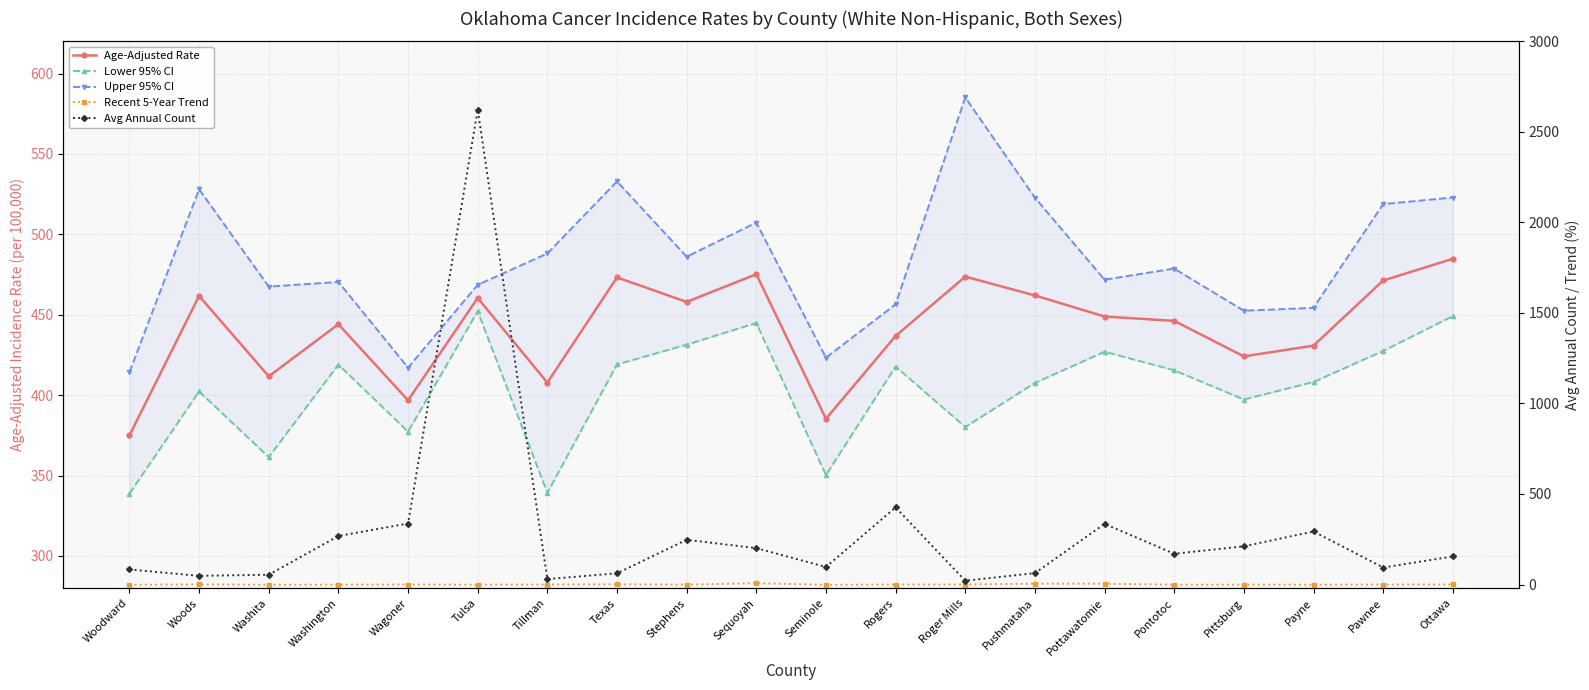

Which series changed the most between Washington and Payne?

Avg Annual Count